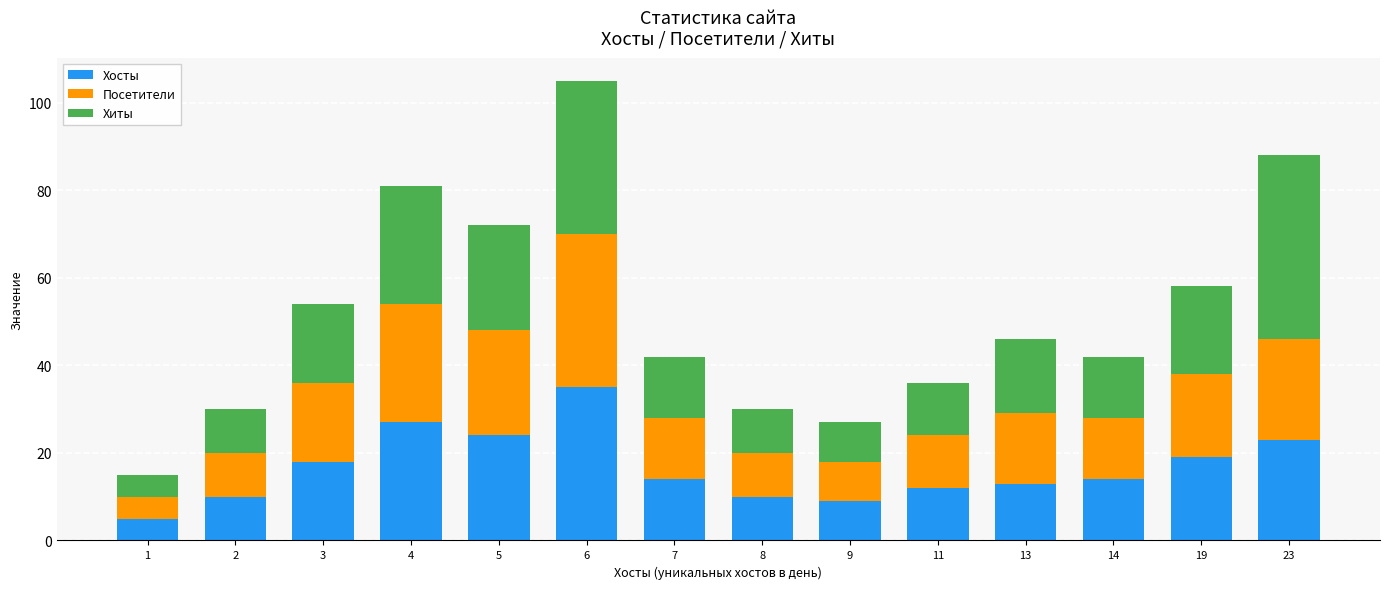

Is it true that Хосты equals 4 at 11?

False